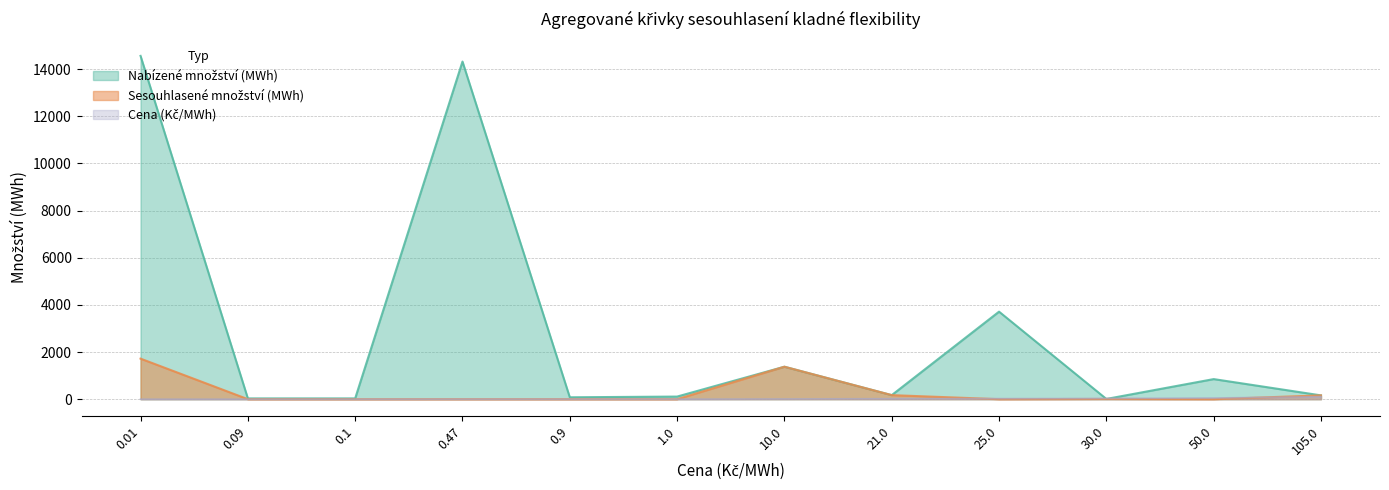

How many data points in Cena (Kč/MWh) are less than 10?

6